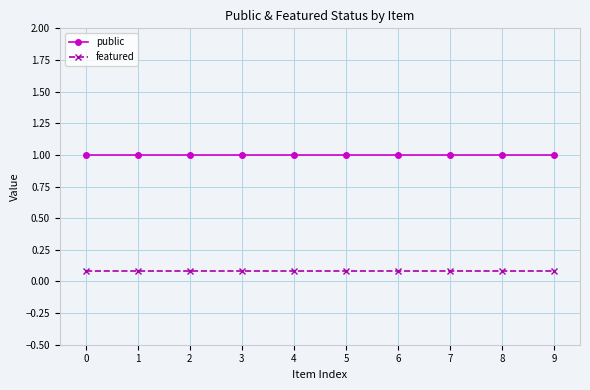

The public series shows 1.3 at 1. True or false?

False